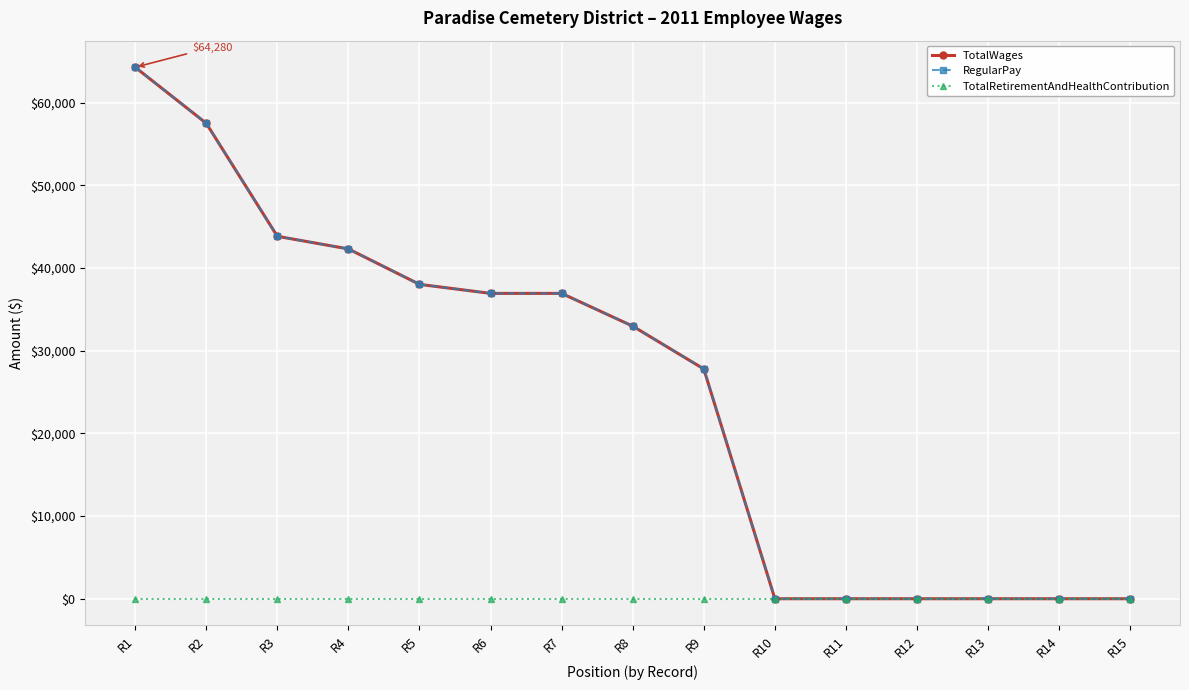

List the labels in order of RegularPay value, largest first.

R1, R2, R3, R4, R5, R6, R7, R8, R9, R10, R11, R12, R13, R14, R15